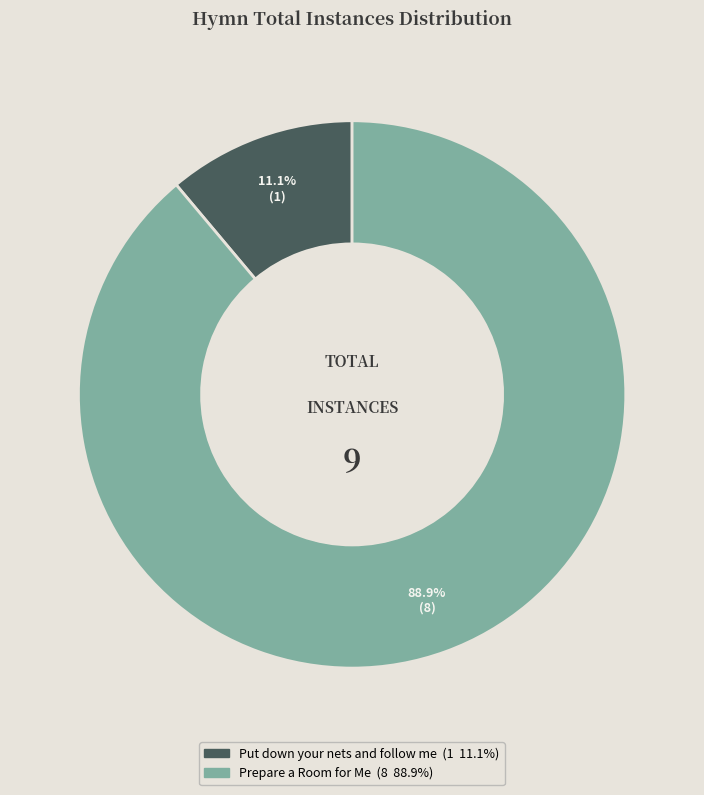

Between Put down your nets and follow me and Prepare a Room for Me, which is larger?

Prepare a Room for Me